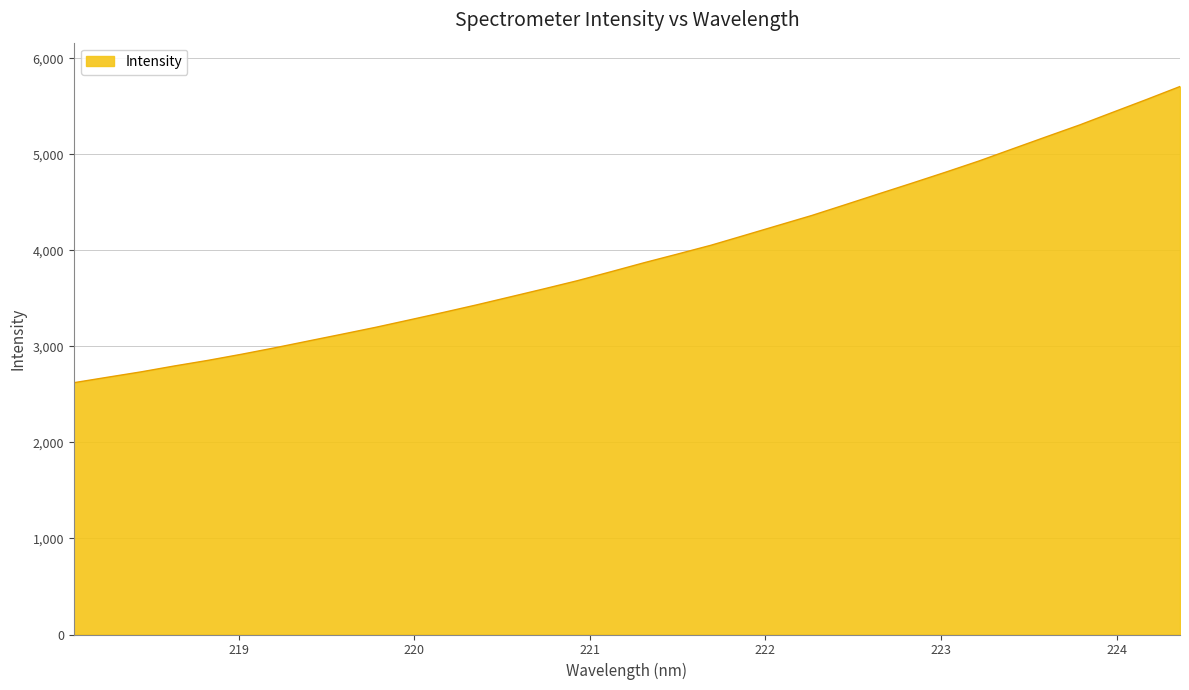

What is the maximum value shown in the chart?

5707.4